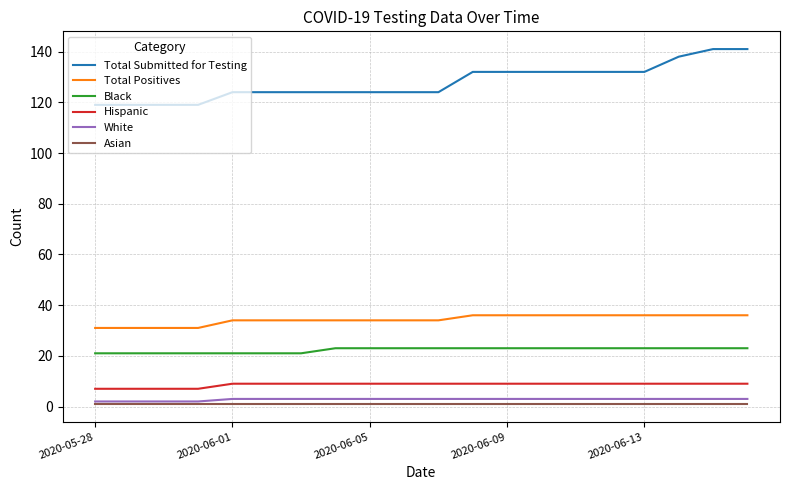

What is the sum of all White values?

56